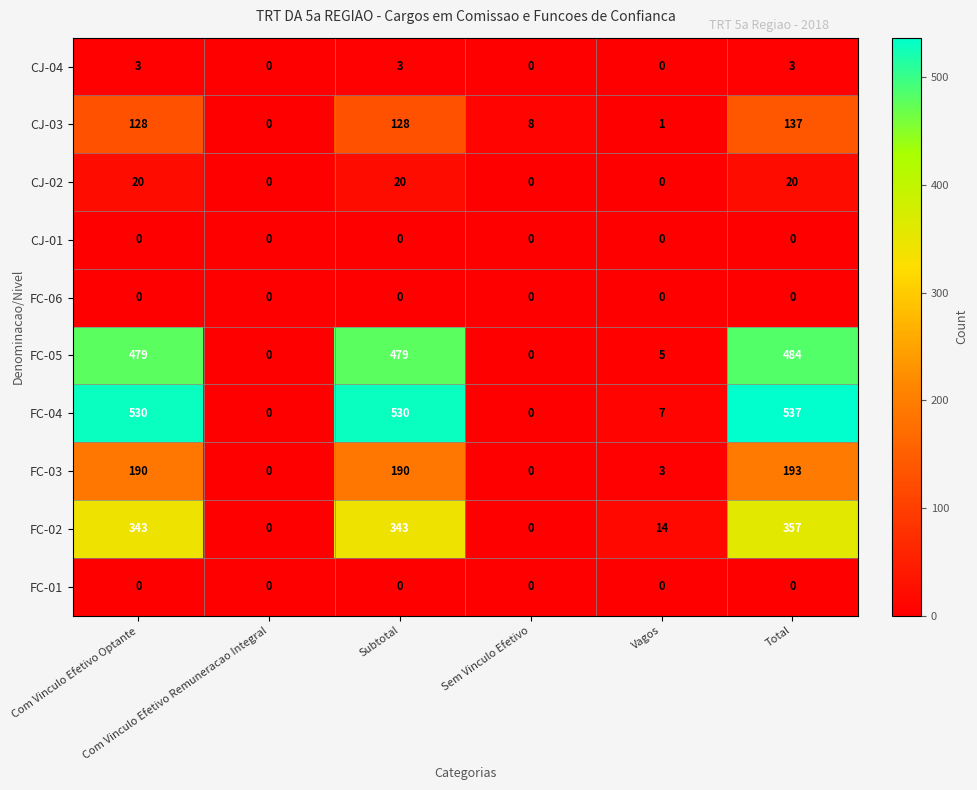

What is the total value across all series at Subtotal?

1693